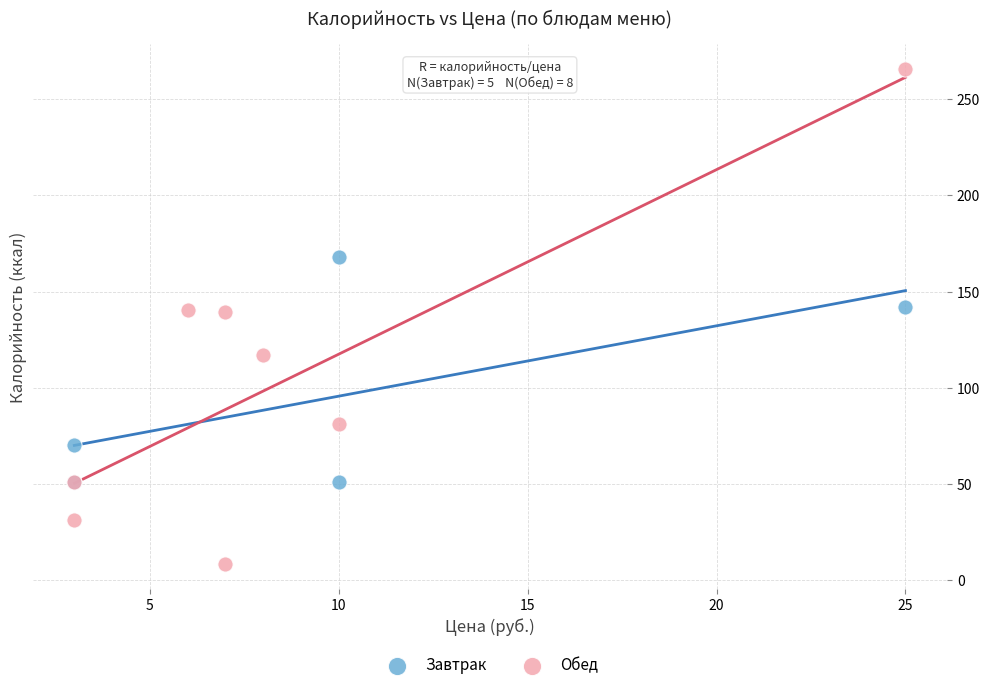

Which series contains the highest Y value?

Обед